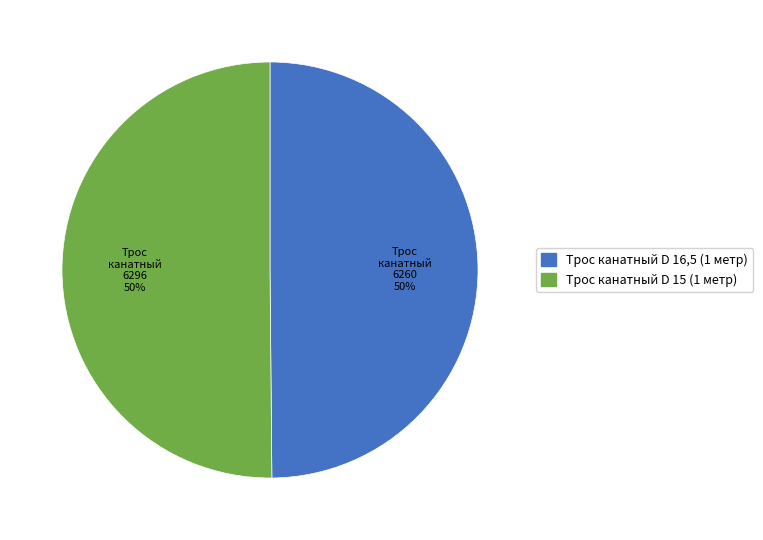

Combined, do Трос канатный D 15 (1 метр) and Трос канатный D 16,5 (1 метр) account for over 50%?

Yes